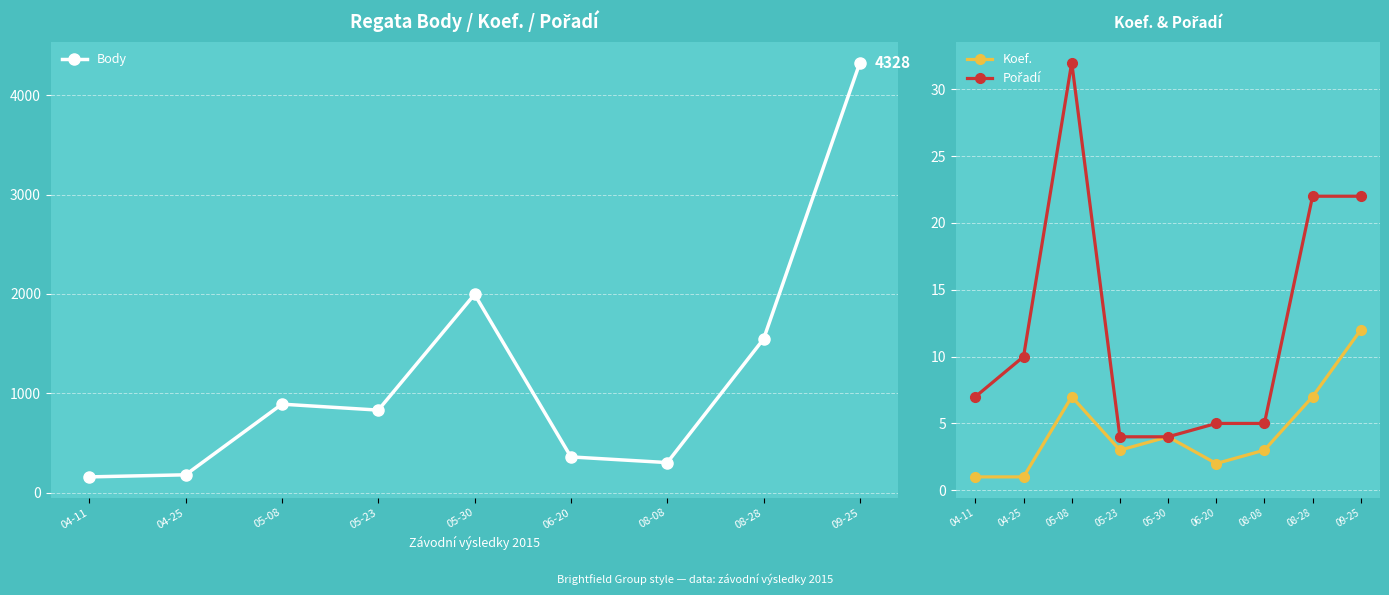

Rank the categories by Body value from highest to lowest.

09-25, 05-30, 08-28, 05-08, 05-23, 06-20, 08-08, 04-25, 04-11